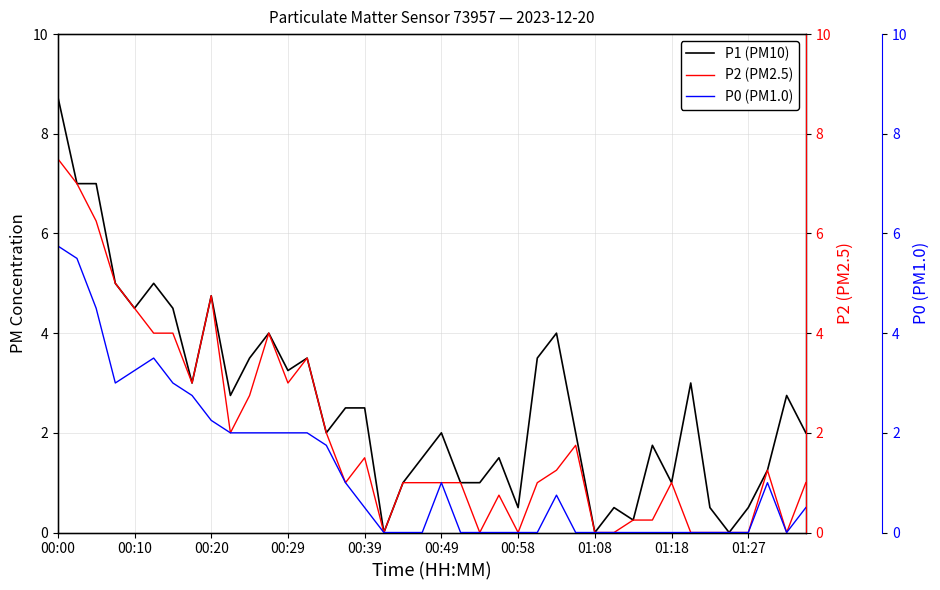

What is the difference between the maximum and minimum values in the P0 (PM1.0) series?

5.8